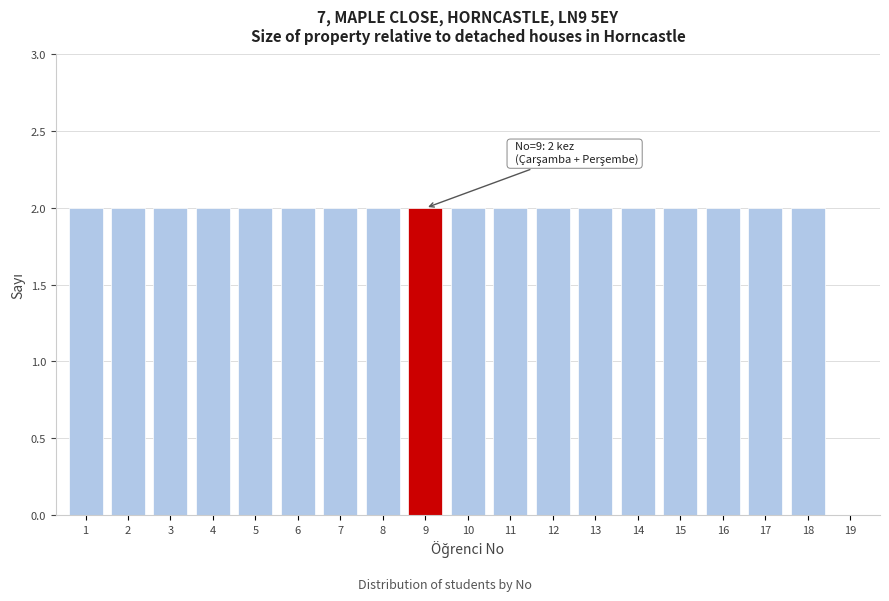

Reading right to left, extract all data points from this chart.

19=0	18=2	17=2	16=2	15=2	14=2	13=2	12=2	11=2	10=2	9=2	8=2	7=2	6=2	5=2	4=2	3=2	2=2	1=2